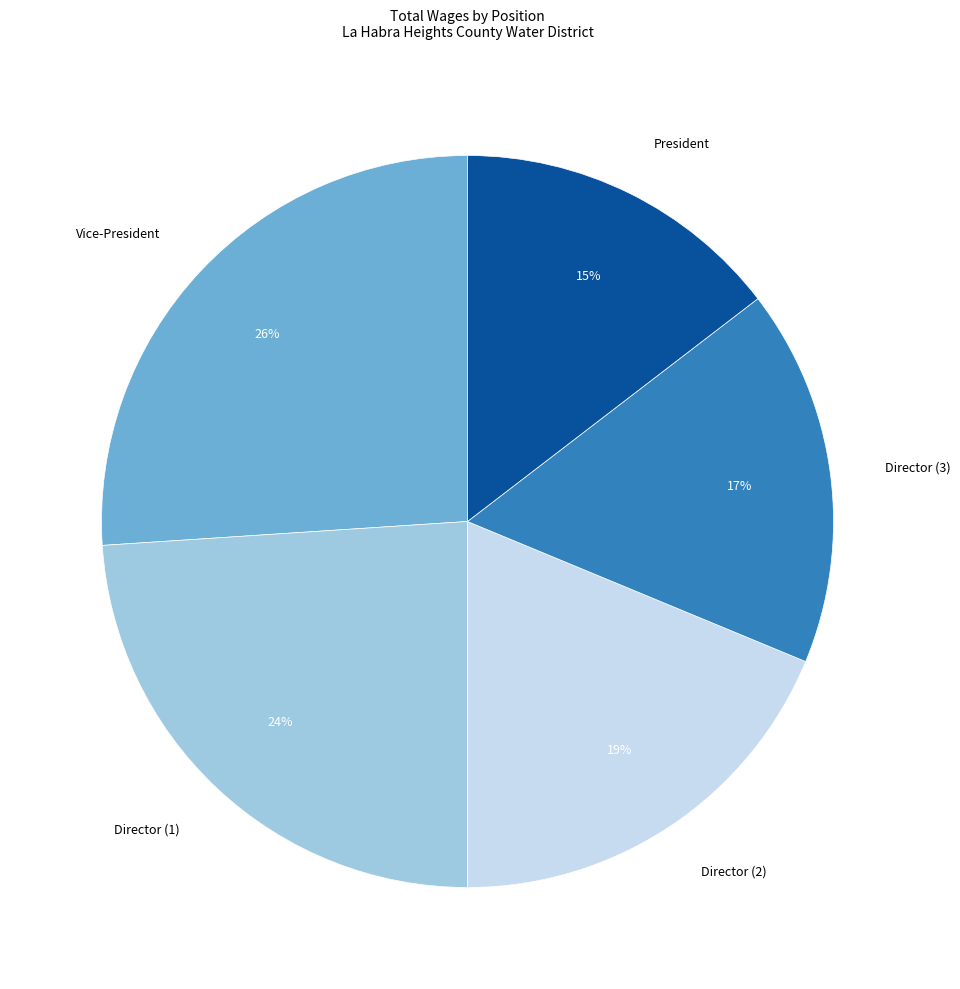

Rank the categories by value from highest to lowest.

Vice-President, Director (1), Director (2), Director (3), President